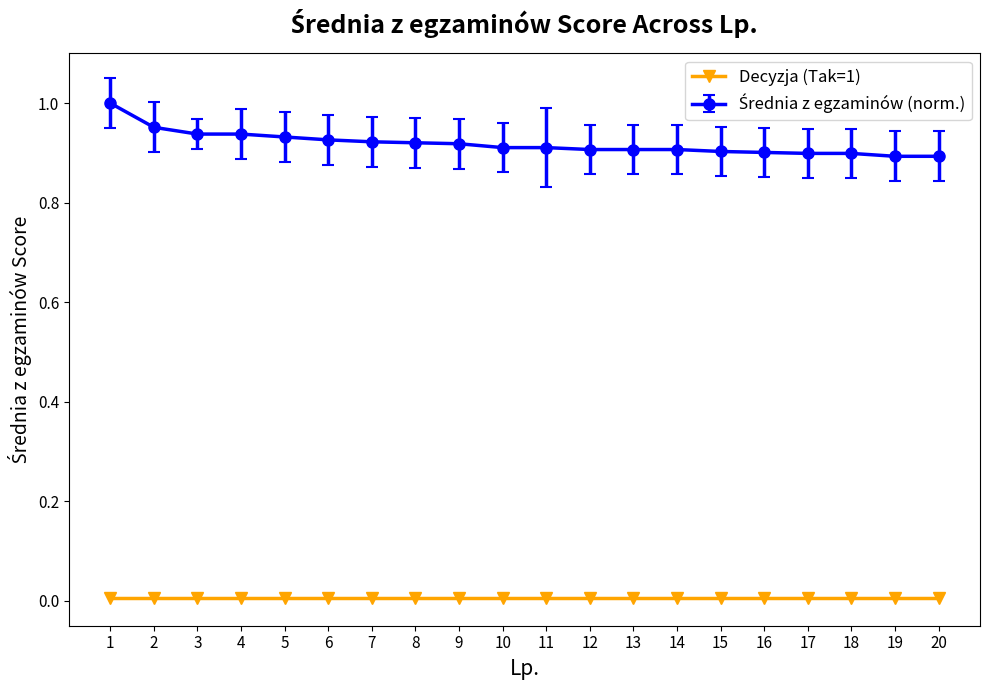

The Decyzja (Tak=1) series shows 0.0 at 10. True or false?

True